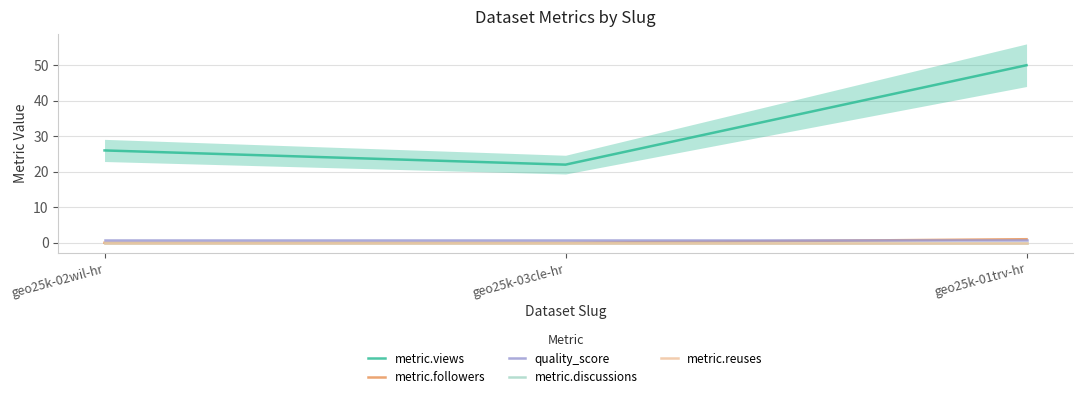

Reading left to right, transcribe all the data shown in this chart.

metric.views: geo25k-02wil-hr=26.0	geo25k-03cle-hr=22.0	geo25k-01trv-hr=50.0
metric.followers: geo25k-02wil-hr=0.0	geo25k-03cle-hr=0.0	geo25k-01trv-hr=1.0
quality_score: geo25k-02wil-hr=0.8	geo25k-03cle-hr=0.8	geo25k-01trv-hr=0.8
metric.discussions: geo25k-02wil-hr=0.0	geo25k-03cle-hr=0.0	geo25k-01trv-hr=0.0
metric.reuses: geo25k-02wil-hr=0.0	geo25k-03cle-hr=0.0	geo25k-01trv-hr=0.0